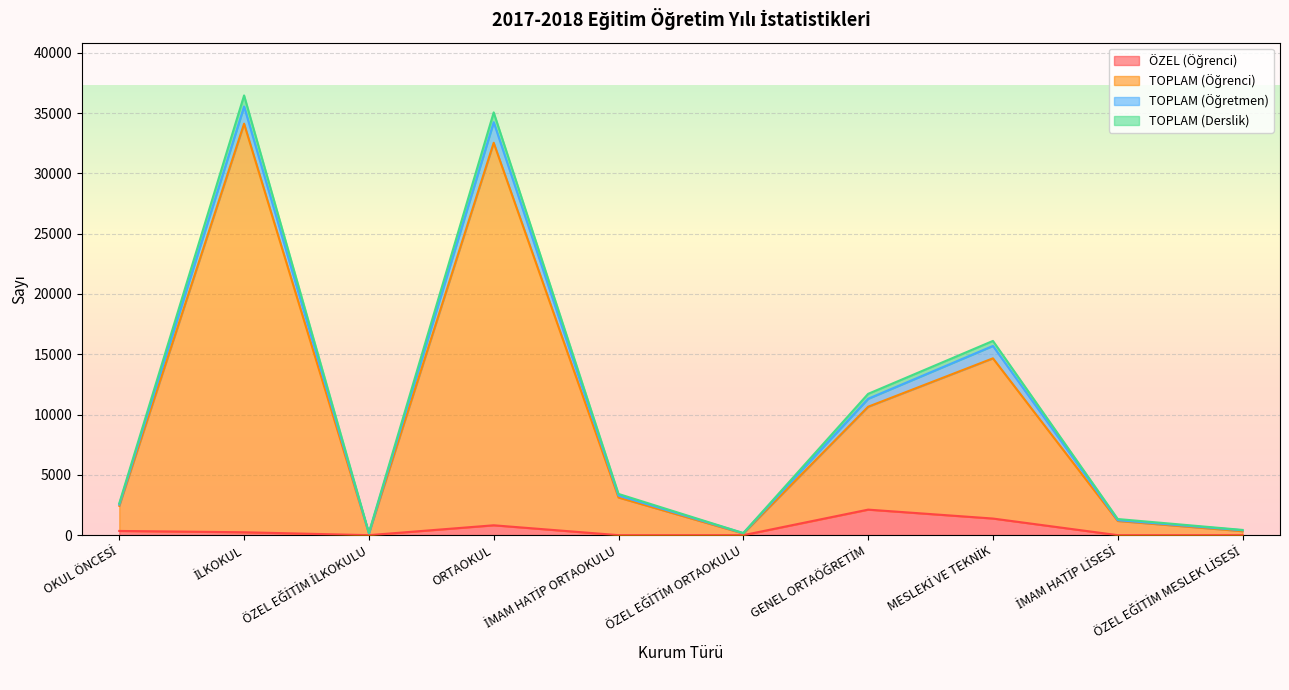

What is the greatest value displayed?

36467